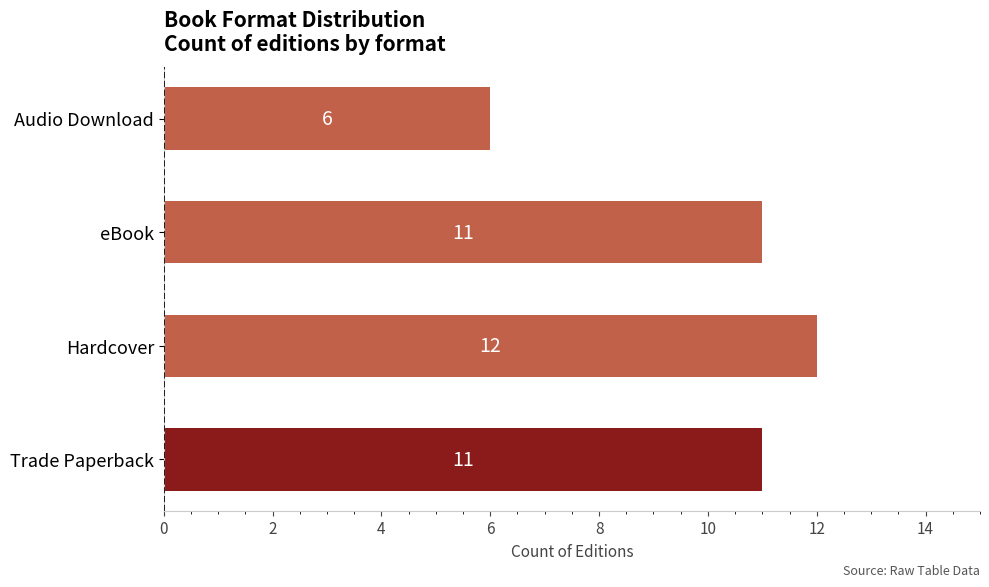

The chart shows a value of 6 at Audio Download. True or false?

True